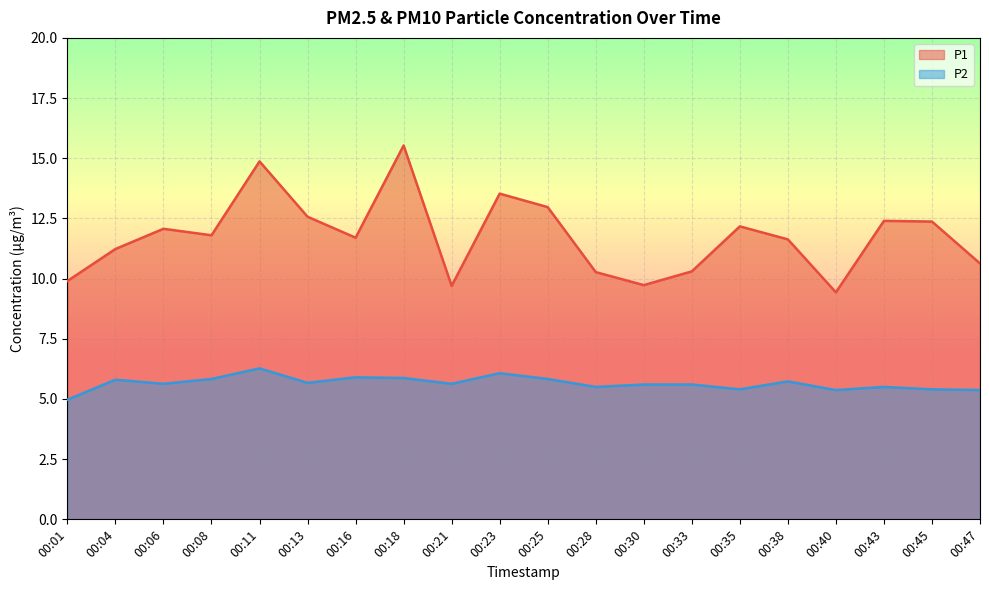

What is the spread (max minus min) of values at 00:38?

5.9